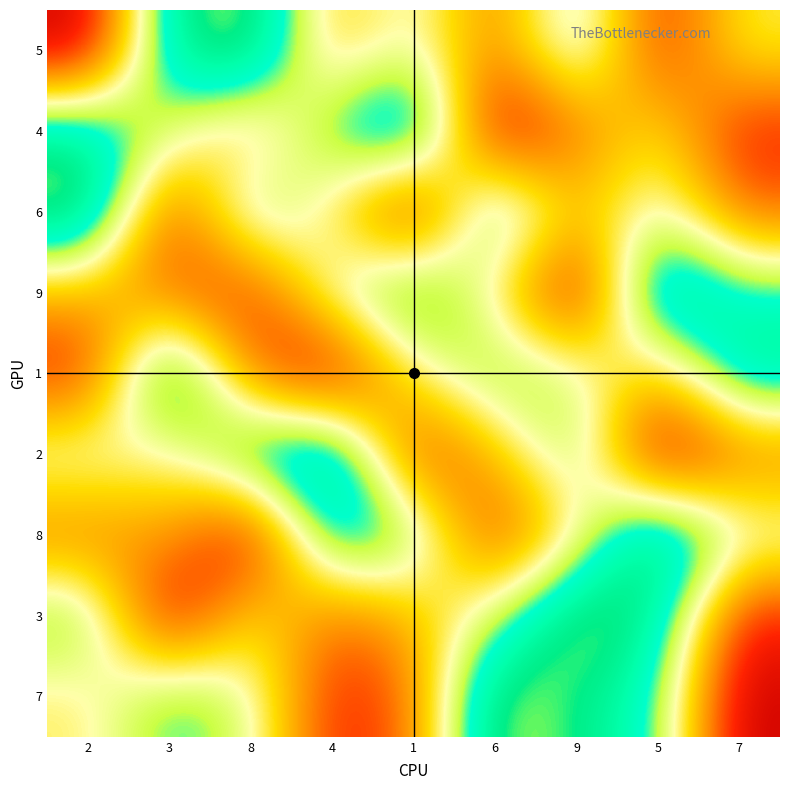

At how many categories does at least one series exceed 1?

9